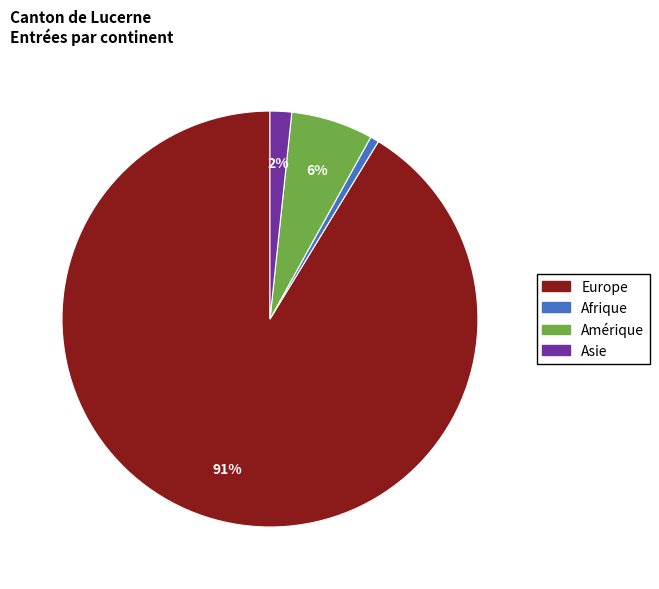

How many slices are in this pie chart?

4